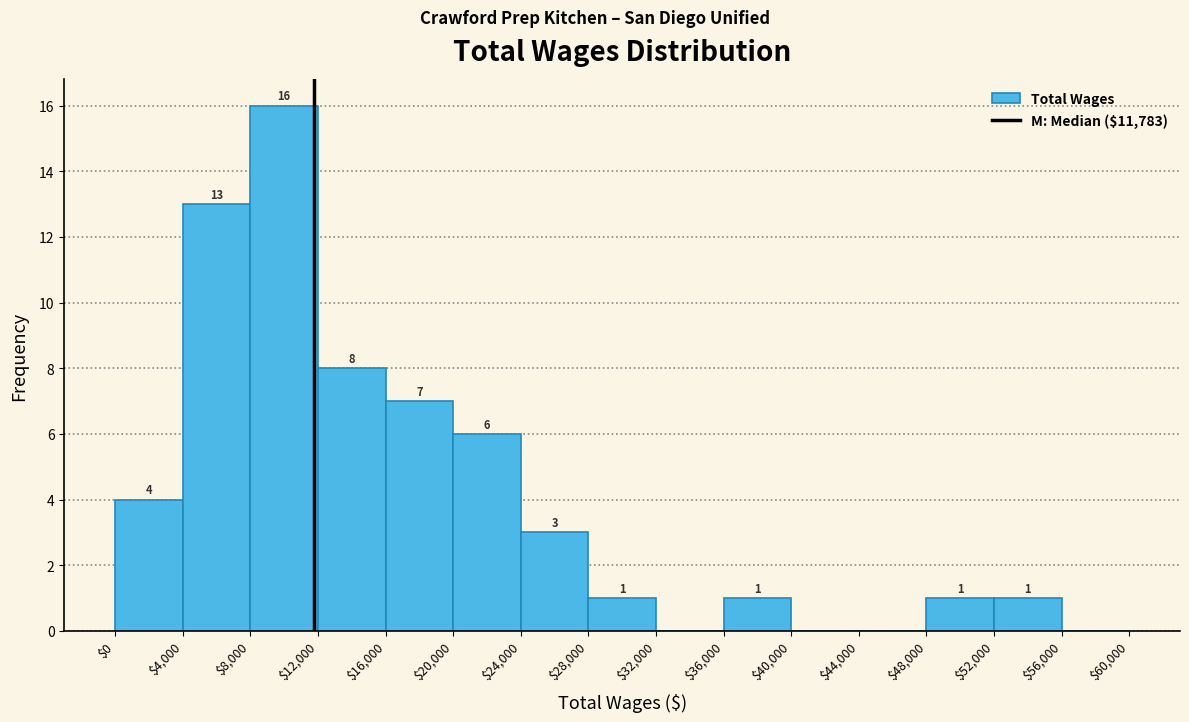

Which range on the x-axis has the tallest bar?

$8,000 to $12,000